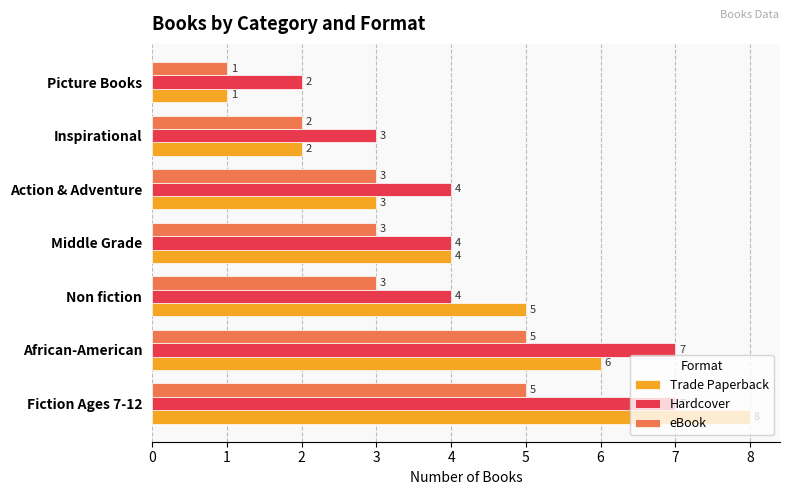

Rank the categories by Trade Paperback value from lowest to highest.

Picture Books, Inspirational, Action & Adventure, Middle Grade, Non fiction, African-American, Fiction Ages 7-12